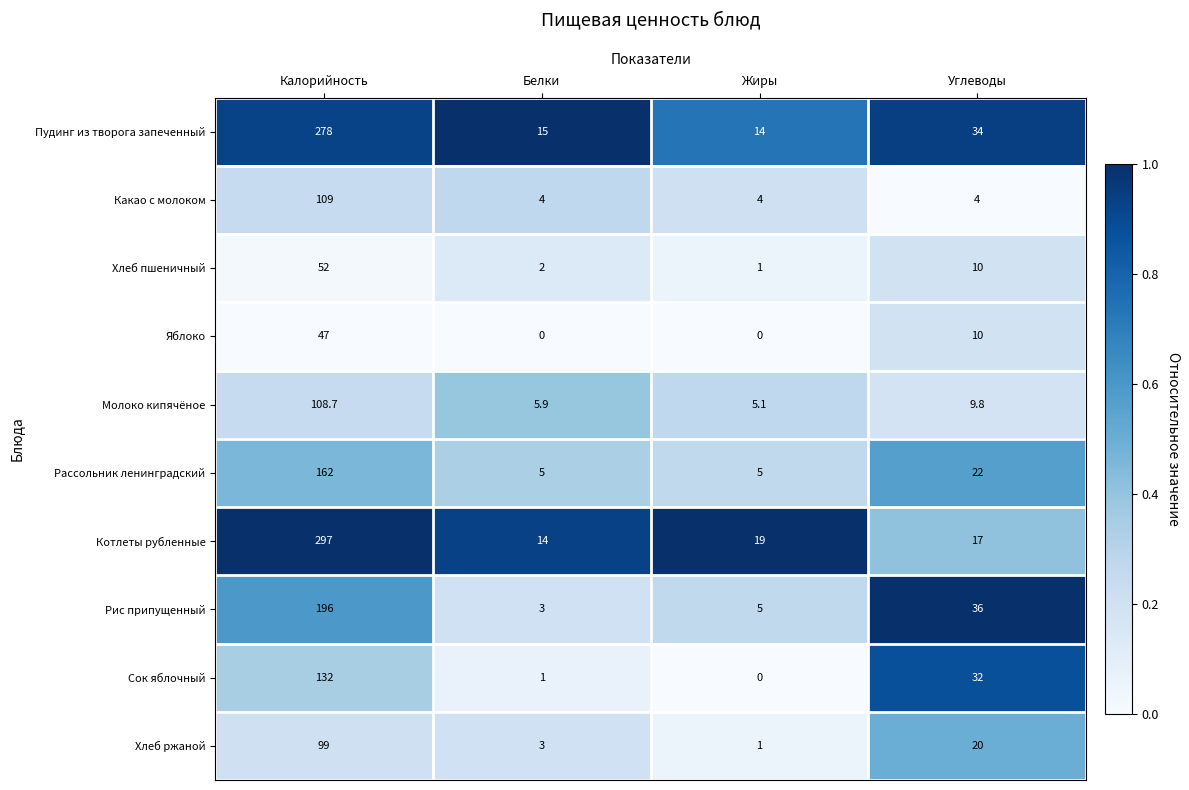

Which series has the widest spread of values?

Котлеты рубленные